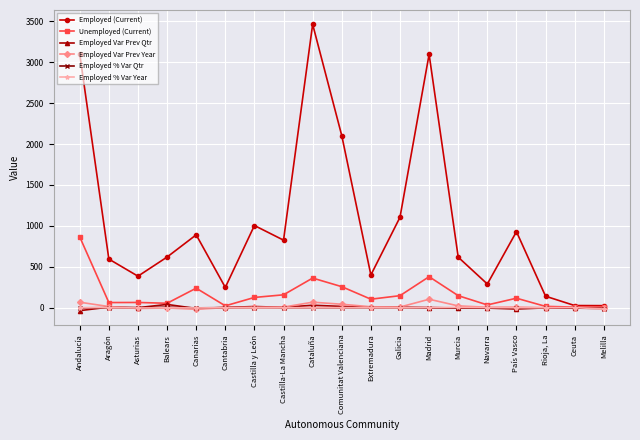

Between Balears and Ceuta, which series saw the biggest shift?

Employed (Current)